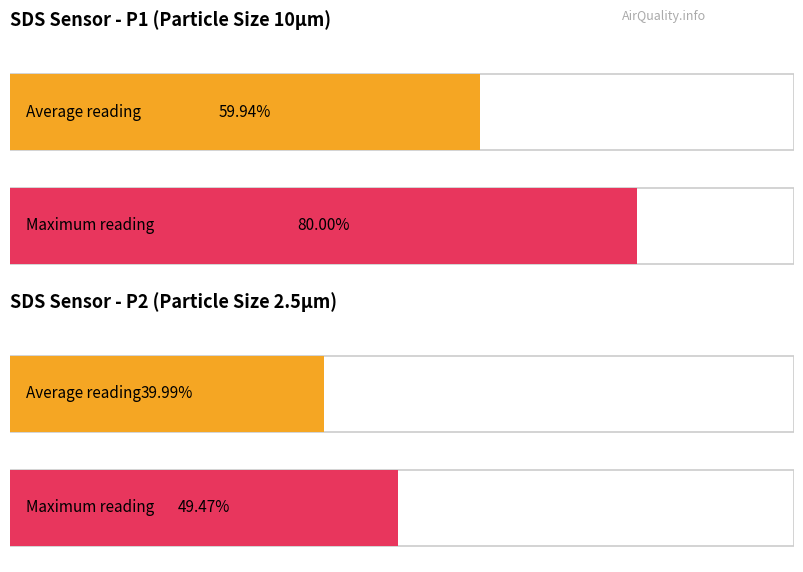

Are the bars horizontal?

Yes